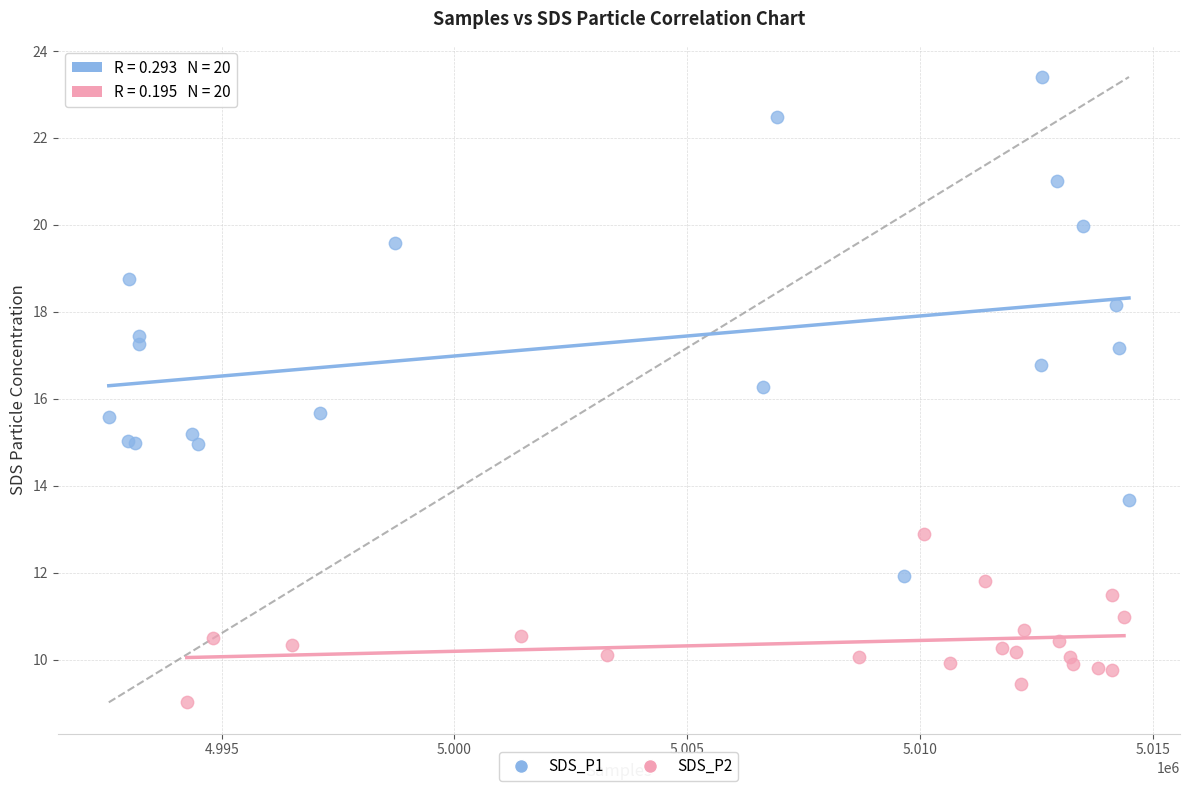

Which series has the widest spread of Y values?

SDS_P1